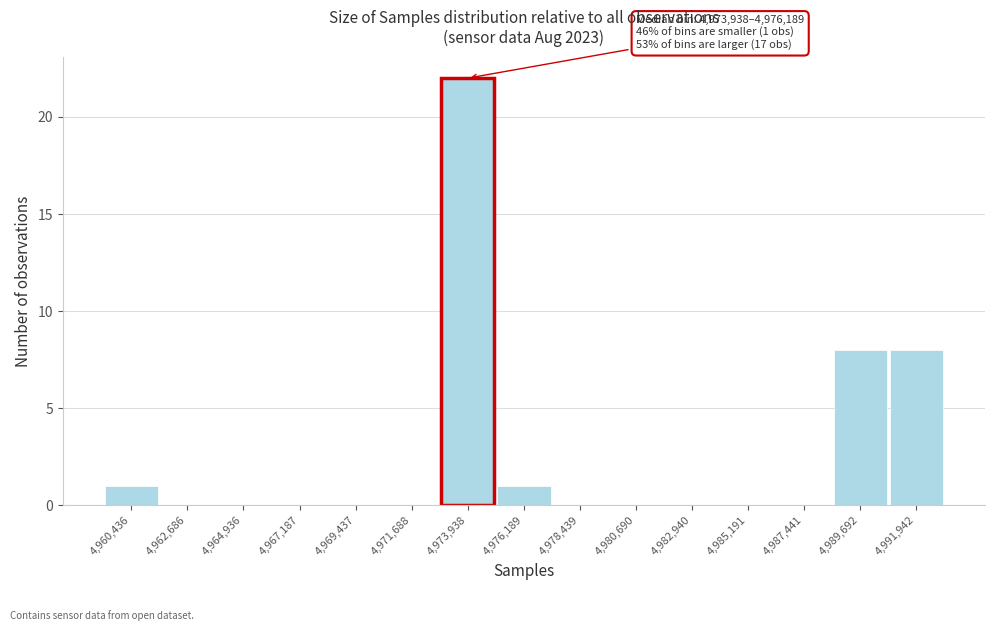

Reading right to left, extract all data points from this chart.

4,991,942=8	4,989,692=8	4,987,441=0	4,985,191=0	4,982,940=0	4,980,690=0	4,978,439=0	4,976,189=1	4,973,938=22	4,971,688=0	4,969,437=0	4,967,187=0	4,964,936=0	4,962,686=0	4,960,436=1